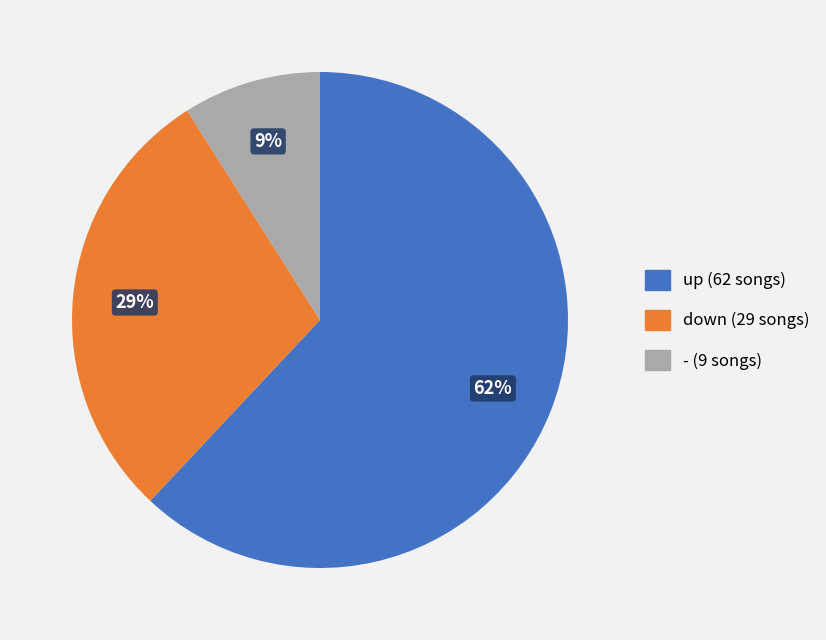

To the nearest percent, what is the difference between the up and down slice percentages?

33%